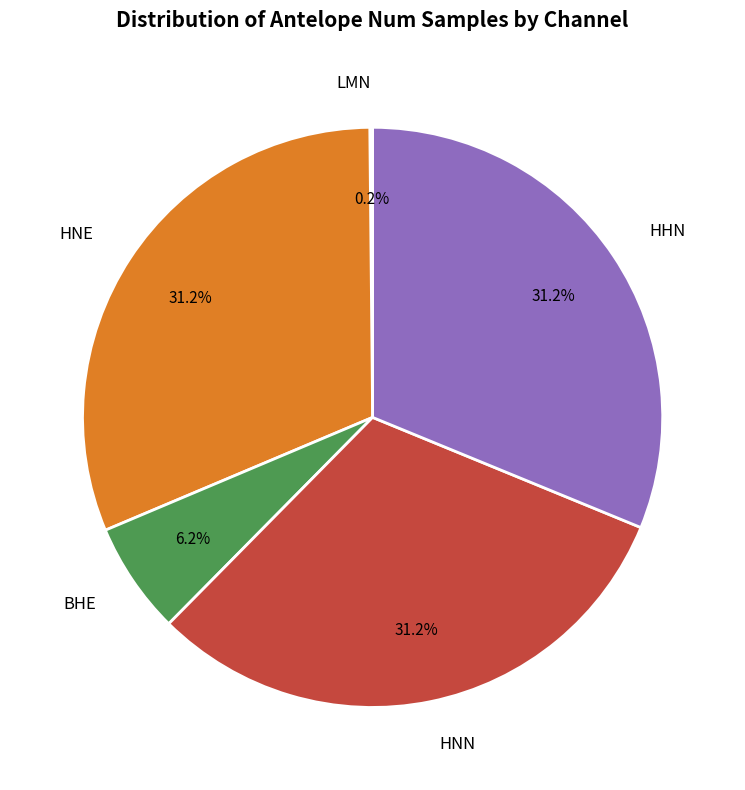

Is there a majority slice in this chart?

No